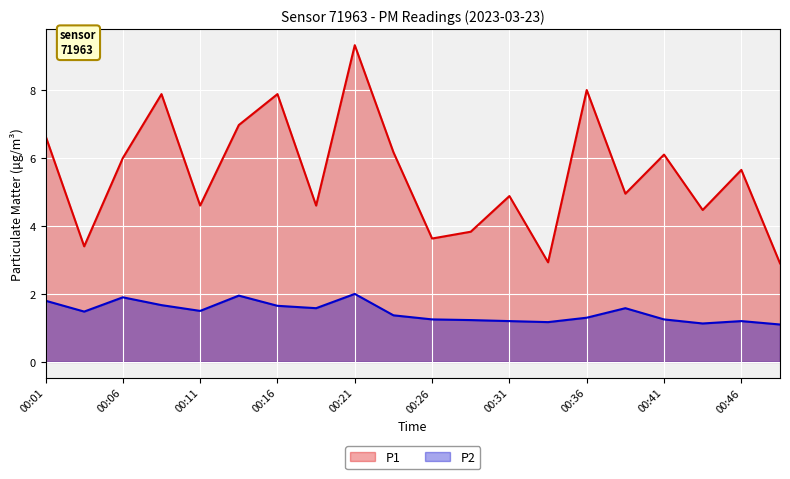

What is the maximum value for P2?

2.0